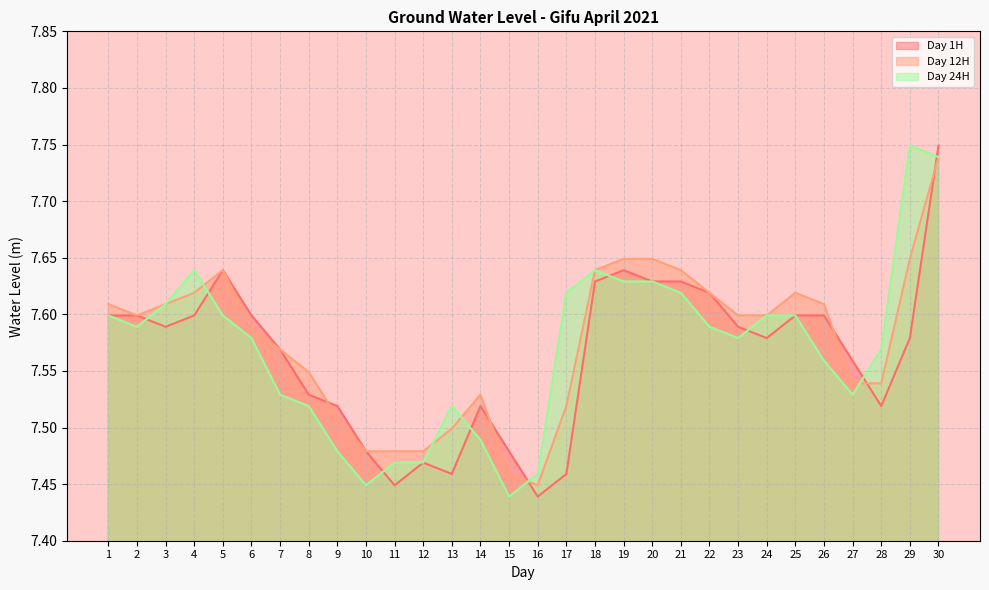

What is the minimum value shown in the chart?

7.4